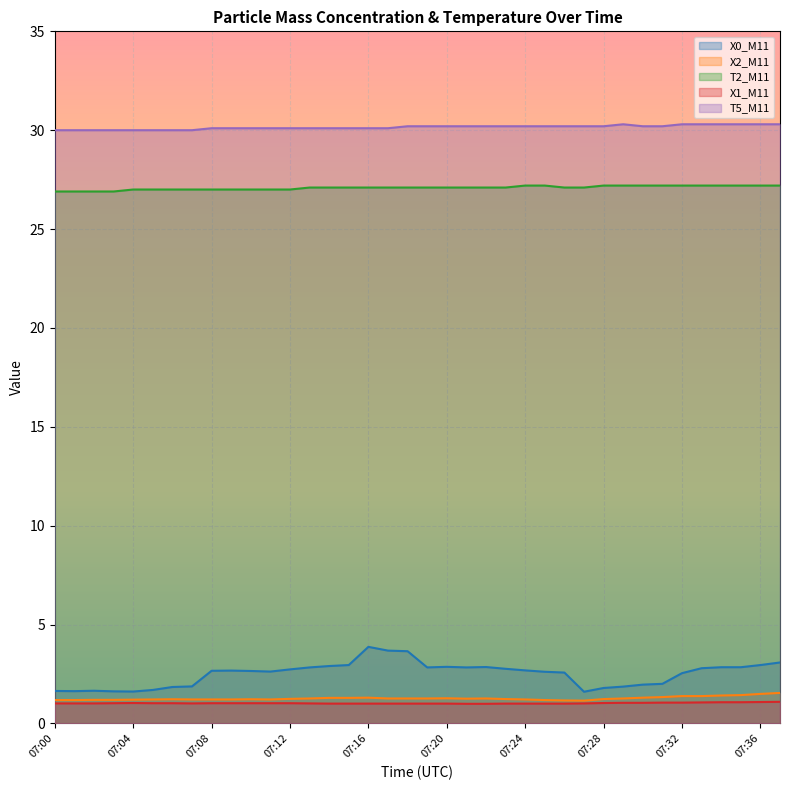

Reading left to right, extract all data points from this chart.

X0_M11: 07:00=1.6	07:01=1.6	07:02=1.6	07:03=1.6	07:04=1.6	07:05=1.7	07:06=1.8	07:07=1.9	07:08=2.7	07:09=2.7	07:10=2.6	07:11=2.6	07:12=2.7	07:13=2.8	07:14=2.9	07:15=3.0	07:16=3.9	07:17=3.7	07:18=3.6	07:19=2.8	07:20=2.9	07:21=2.8	07:22=2.9	07:23=2.8	07:24=2.7	07:25=2.6	07:26=2.6	07:27=1.6	07:28=1.8	07:29=1.9	07:30=2.0	07:31=2.0	07:32=2.5	07:33=2.8	07:34=2.8	07:35=2.8	07:36=3.0	07:37=3.1
X2_M11: 07:00=1.2	07:01=1.2	07:02=1.2	07:03=1.2	07:04=1.2	07:05=1.2	07:06=1.2	07:07=1.2	07:08=1.2	07:09=1.2	07:10=1.2	07:11=1.2	07:12=1.2	07:13=1.3	07:14=1.3	07:15=1.3	07:16=1.3	07:17=1.3	07:18=1.3	07:19=1.3	07:20=1.3	07:21=1.2	07:22=1.3	07:23=1.2	07:24=1.2	07:25=1.2	07:26=1.2	07:27=1.1	07:28=1.2	07:29=1.3	07:30=1.3	07:31=1.3	07:32=1.4	07:33=1.4	07:34=1.4	07:35=1.4	07:36=1.5	07:37=1.5
T2_M11: 07:00=26.9	07:01=26.9	07:02=26.9	07:03=26.9	07:04=27.0	07:05=27.0	07:06=27.0	07:07=27.0	07:08=27.0	07:09=27.0	07:10=27.0	07:11=27.0	07:12=27.0	07:13=27.1	07:14=27.1	07:15=27.1	07:16=27.1	07:17=27.1	07:18=27.1	07:19=27.1	07:20=27.1	07:21=27.1	07:22=27.1	07:23=27.1	07:24=27.2	07:25=27.2	07:26=27.1	07:27=27.1	07:28=27.2	07:29=27.2	07:30=27.2	07:31=27.2	07:32=27.2	07:33=27.2	07:34=27.2	07:35=27.2	07:36=27.2	07:37=27.2
X1_M11: 07:00=1.0	07:01=1.0	07:02=1.0	07:03=1.0	07:04=1.0	07:05=1.0	07:06=1.0	07:07=1.0	07:08=1.0	07:09=1.0	07:10=1.0	07:11=1.0	07:12=1.0	07:13=1.0	07:14=1.0	07:15=1.0	07:16=1.0	07:17=1.0	07:18=1.0	07:19=1.0	07:20=1.0	07:21=1.0	07:22=1.0	07:23=1.0	07:24=1.0	07:25=1.0	07:26=1.0	07:27=1.0	07:28=1.0	07:29=1.0	07:30=1.0	07:31=1.1	07:32=1.1	07:33=1.1	07:34=1.1	07:35=1.1	07:36=1.1	07:37=1.1
T5_M11: 07:00=30.0	07:01=30.0	07:02=30.0	07:03=30.0	07:04=30.0	07:05=30.0	07:06=30.0	07:07=30.0	07:08=30.1	07:09=30.1	07:10=30.1	07:11=30.1	07:12=30.1	07:13=30.1	07:14=30.1	07:15=30.1	07:16=30.1	07:17=30.1	07:18=30.2	07:19=30.2	07:20=30.2	07:21=30.2	07:22=30.2	07:23=30.2	07:24=30.2	07:25=30.2	07:26=30.2	07:27=30.2	07:28=30.2	07:29=30.3	07:30=30.2	07:31=30.2	07:32=30.3	07:33=30.3	07:34=30.3	07:35=30.3	07:36=30.3	07:37=30.3